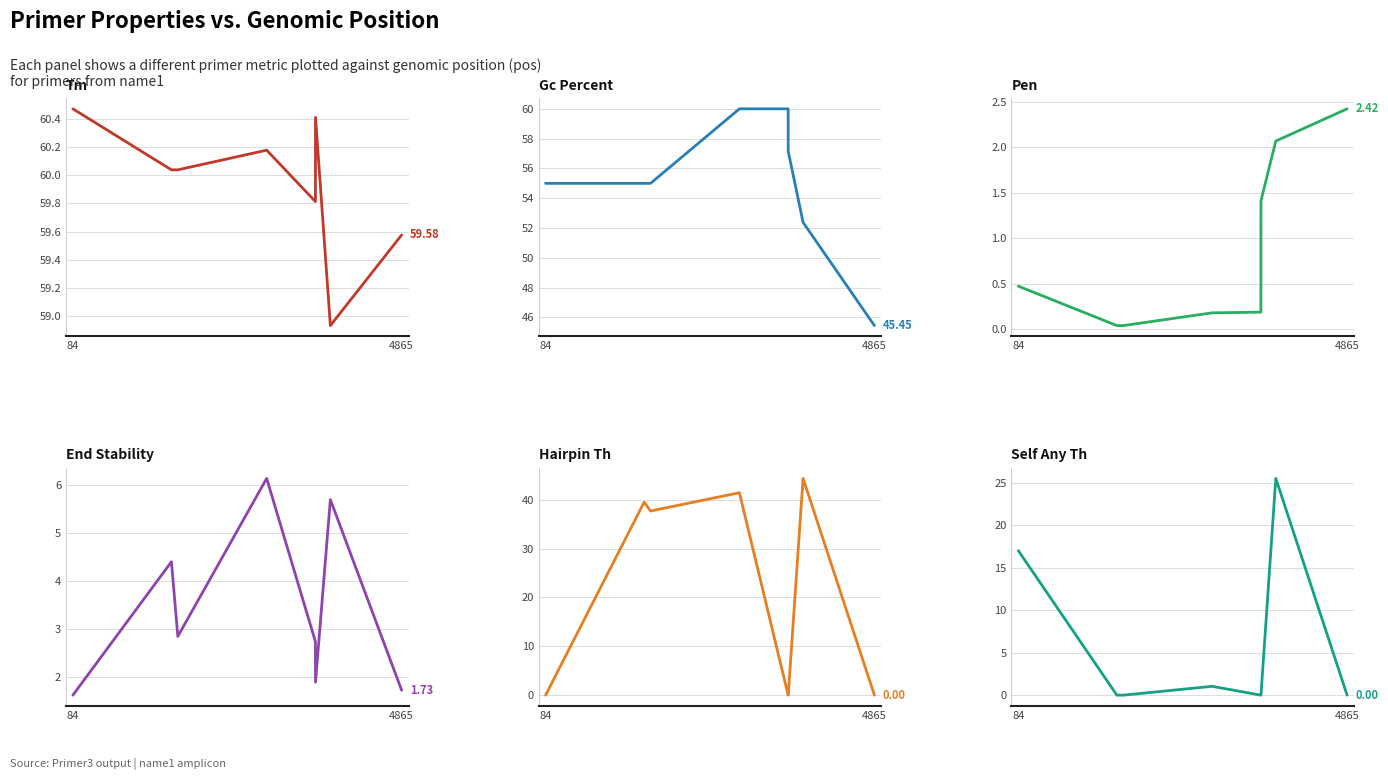

What is the difference between the second highest and second lowest values in the PRIMER_LEFT_0_SELF_ANY_TH series?

17.0